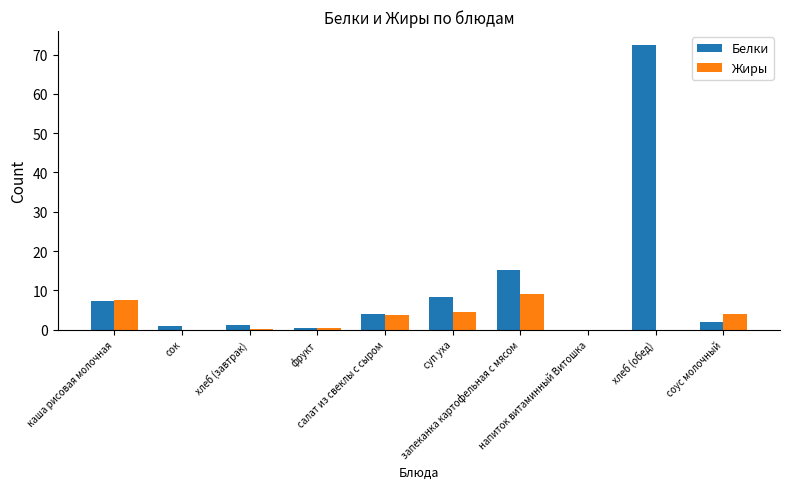

What is the greatest value displayed?

72.4